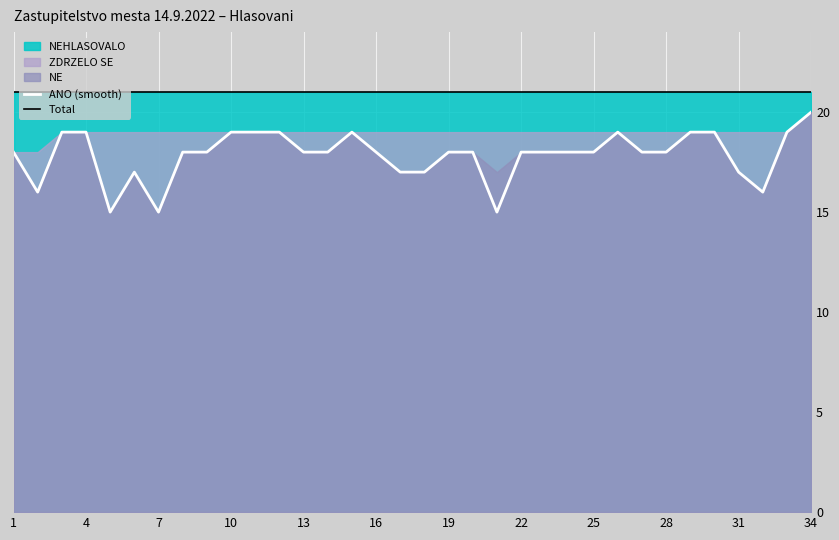

True or false: Total and ANO (smooth) cross at least once.

False